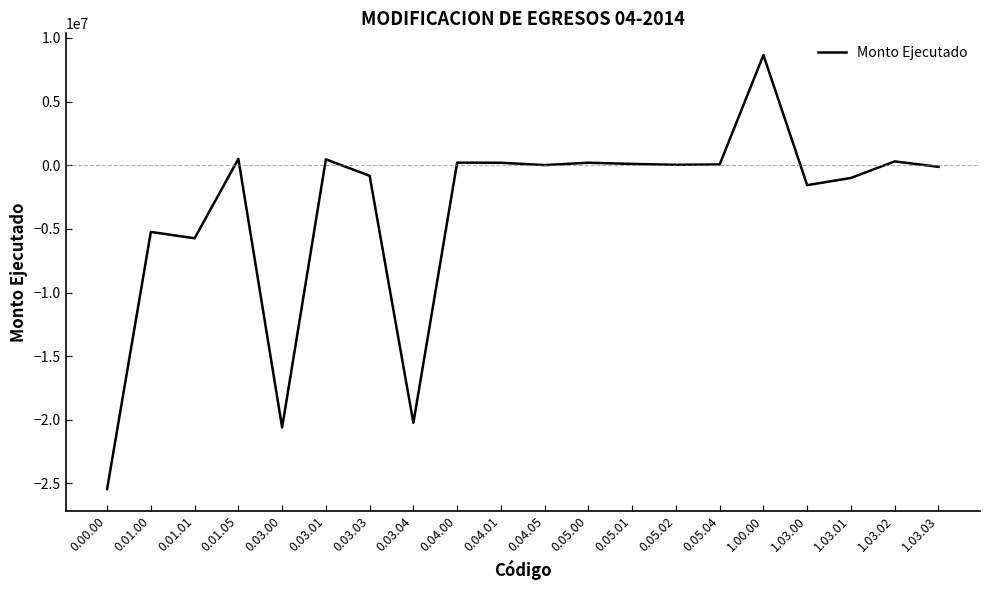

What is the smallest value displayed?

-25437837.3